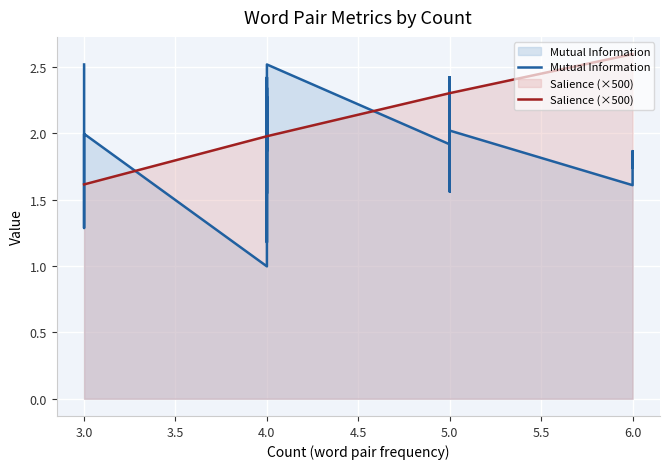

Does the chart display data point markers on the line(s)?

No